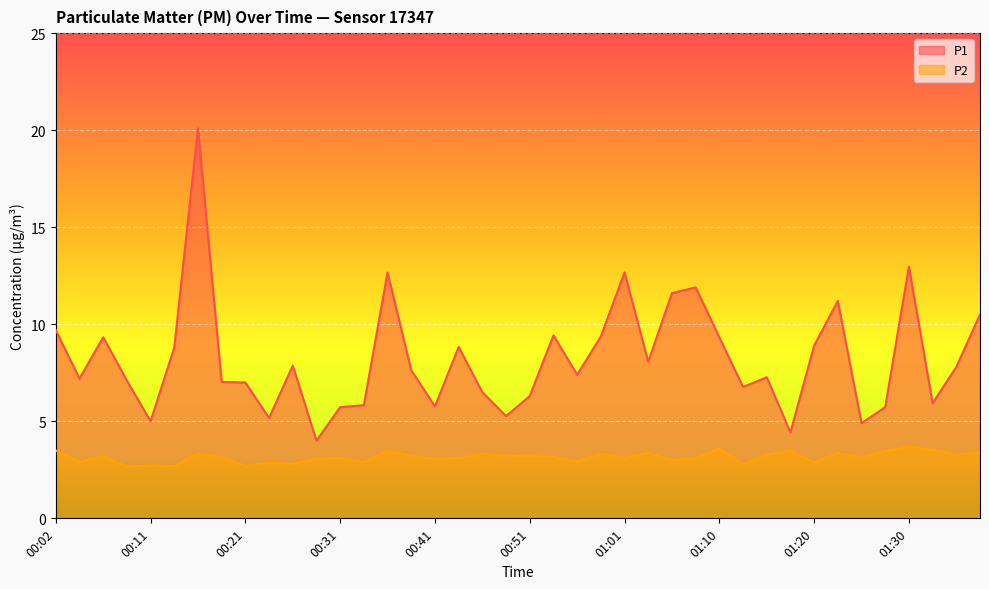

The P1 series shows 5.8 at 00:41. True or false?

True